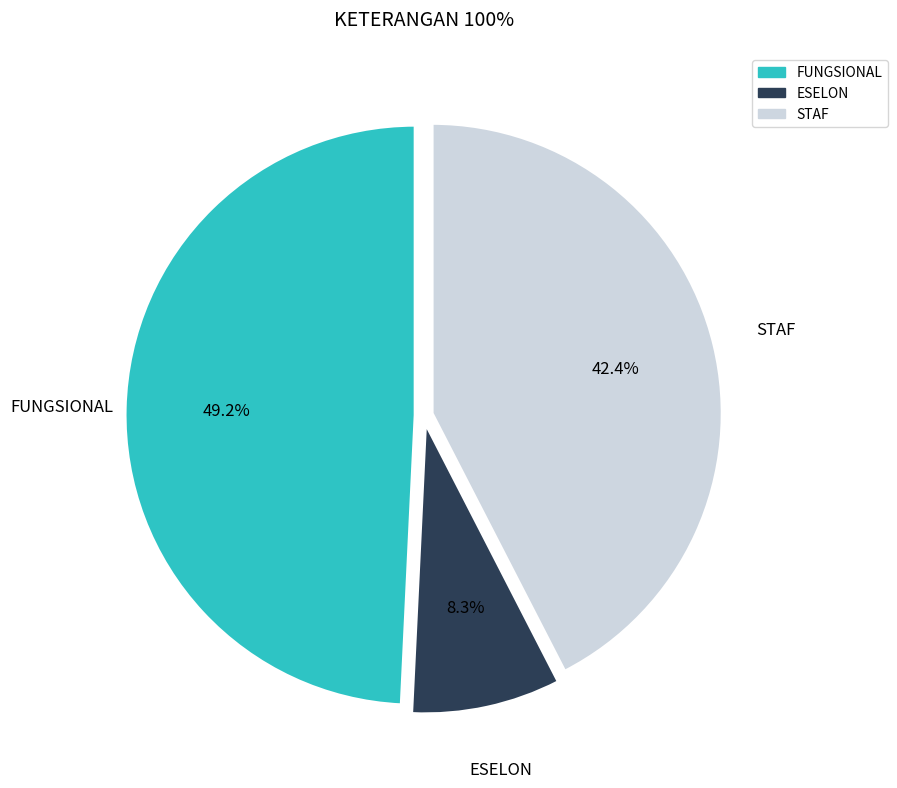

Does any single category account for the majority?

No